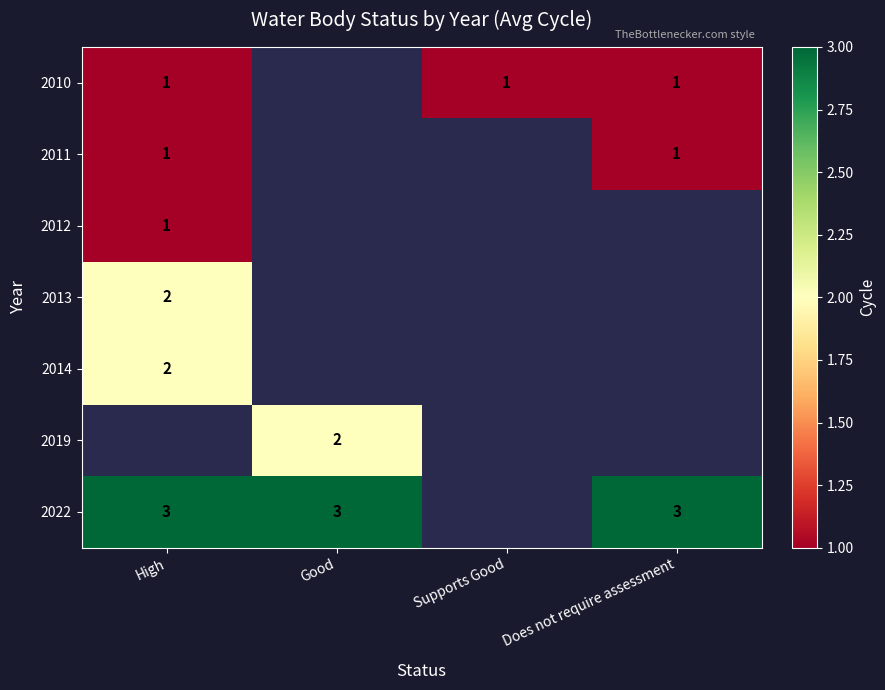

True or false: 2012 has a value of 1 at High.

True